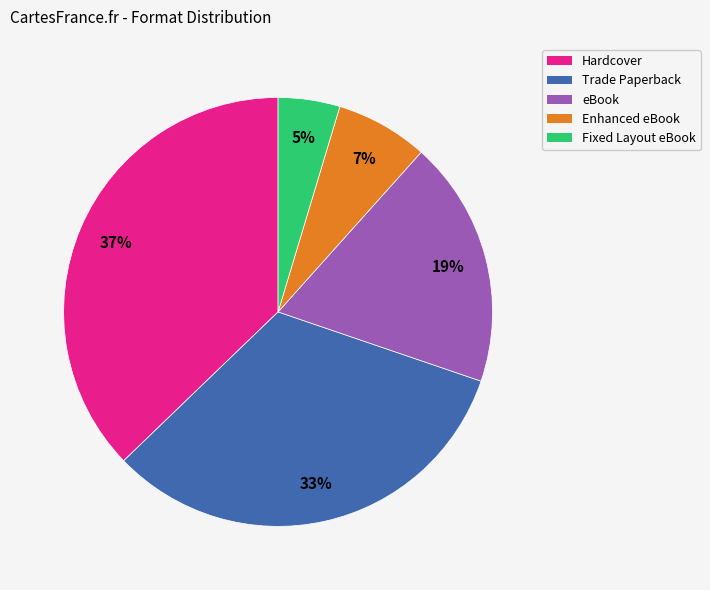

Is there a majority slice in this chart?

No